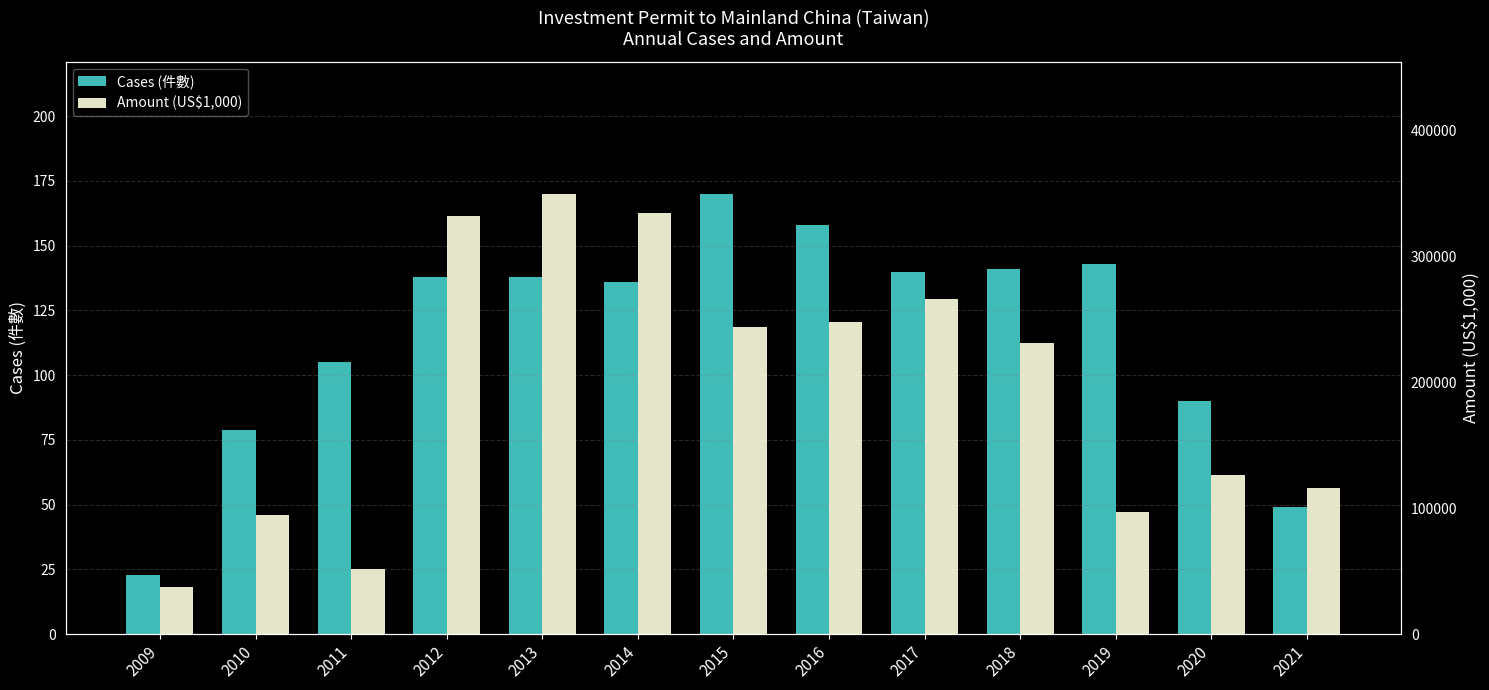

At which label does Amount (US$1,000) first exceed 231242?

2012